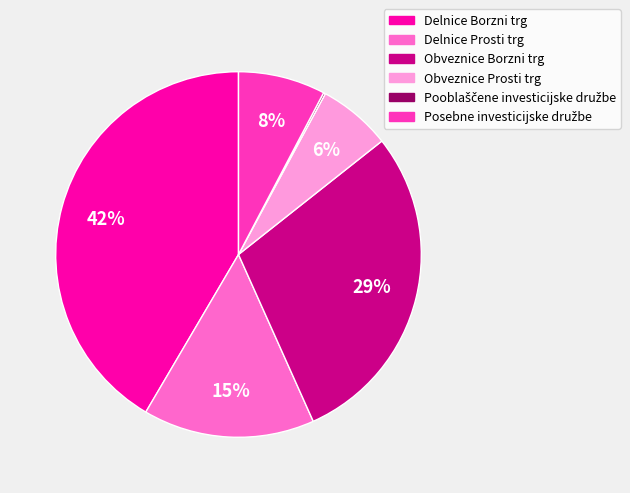

Is there a majority slice in this chart?

No